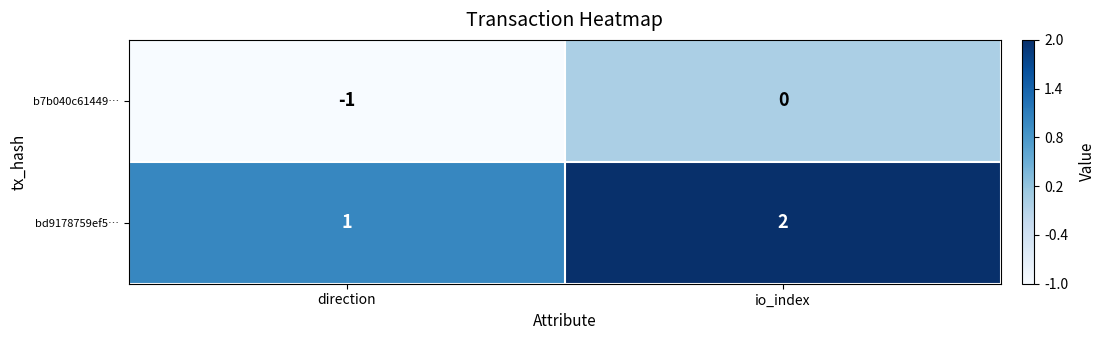

At direction, list the series in order from largest to smallest.

bd9178759ef5…, b7b040c61449…